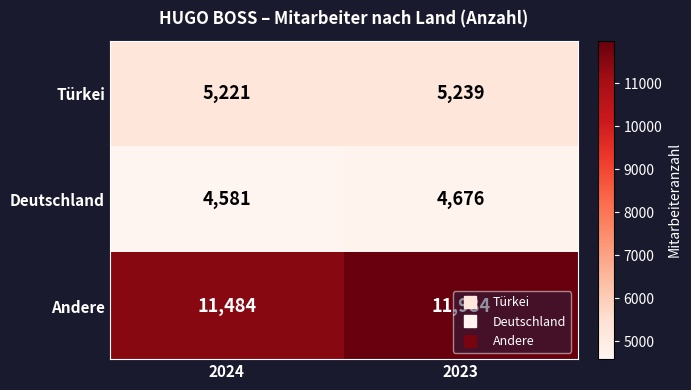

The Deutschland series shows 6646 at 2023. True or false?

False